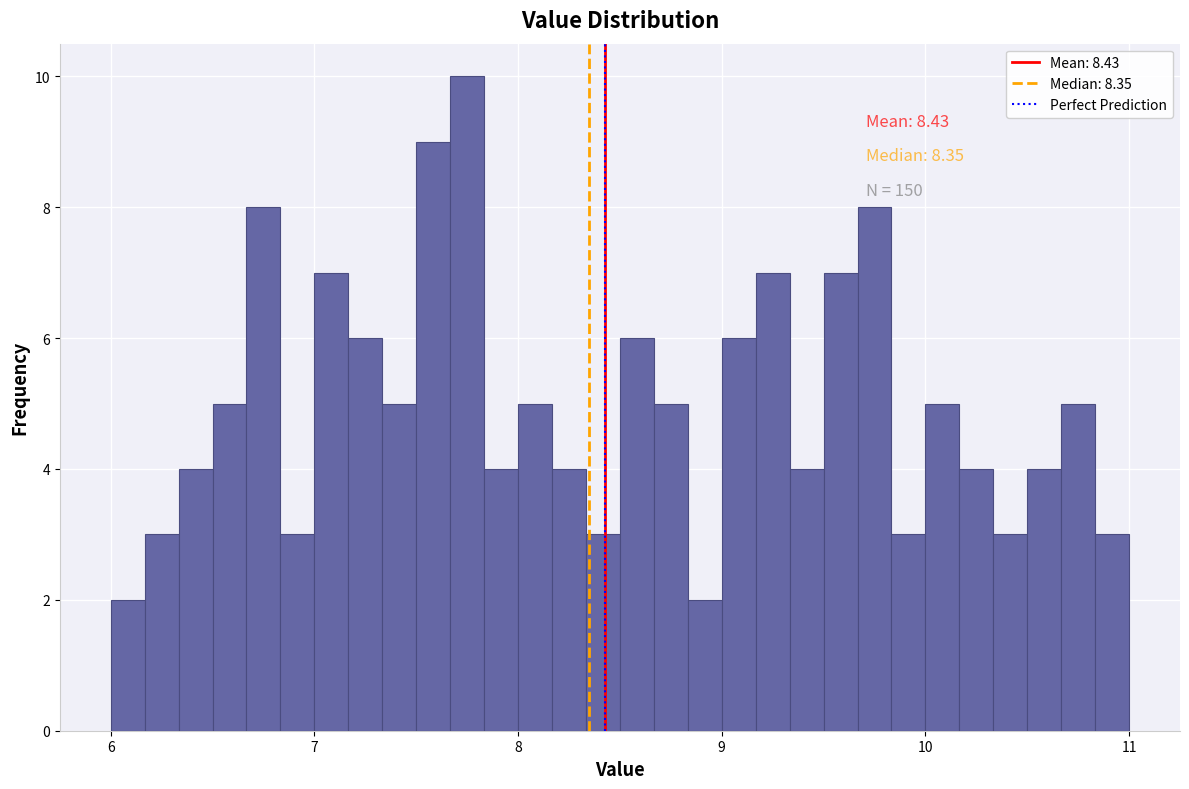

Read against the x-axis, roughly where is the centre of the tallest bar?

7.8